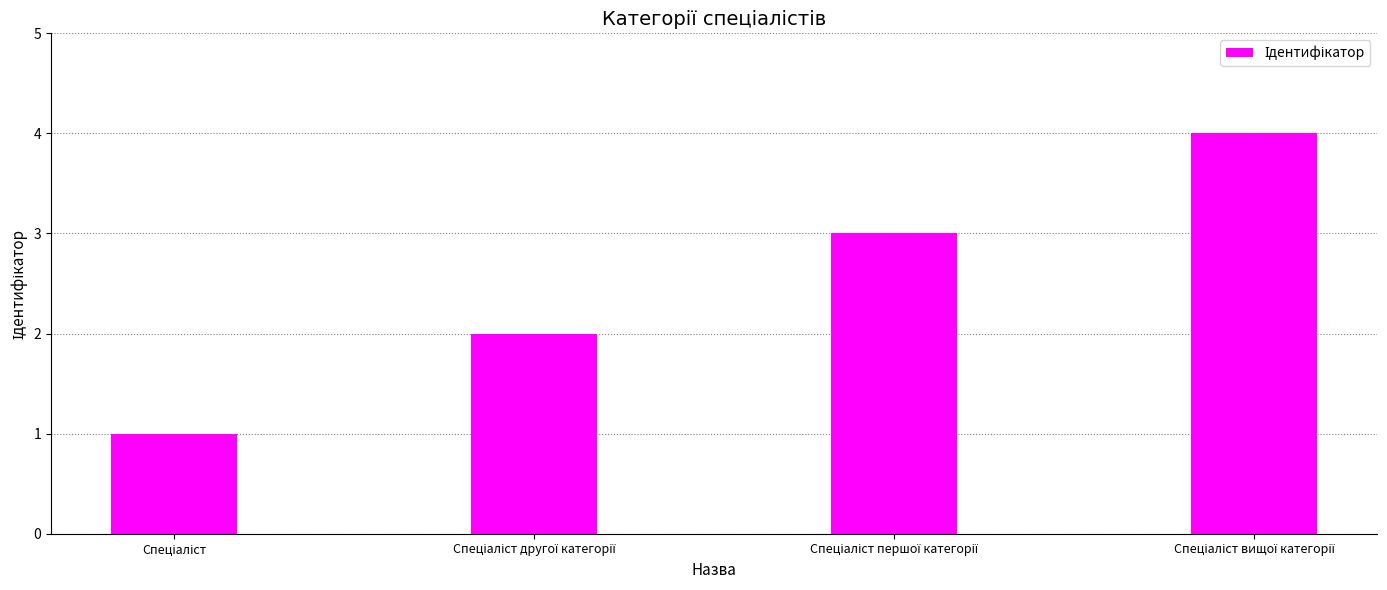

What is the sum of all values?

10